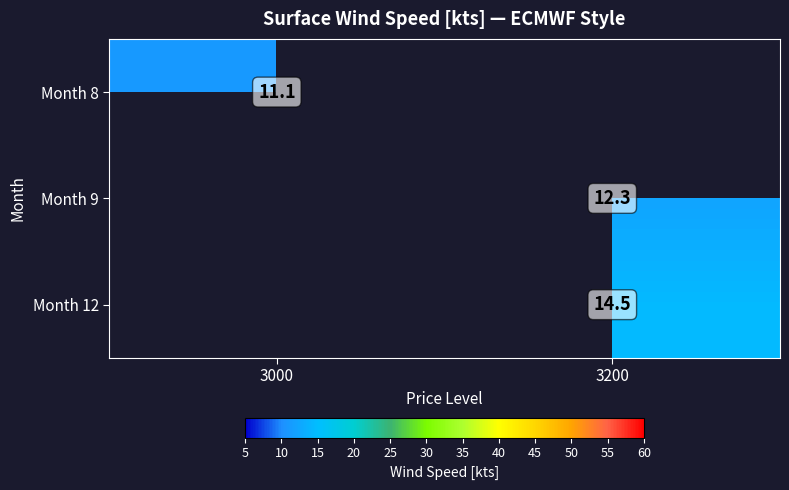

Is it true that Month 9 equals 12.3 at 3200?

True